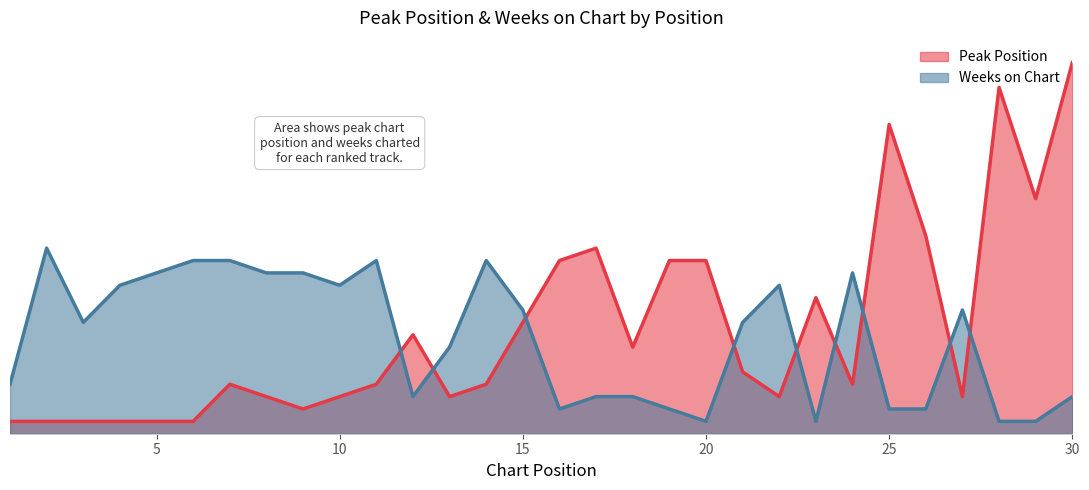

Between 5 and 6, which series saw the biggest shift?

Weeks on Chart